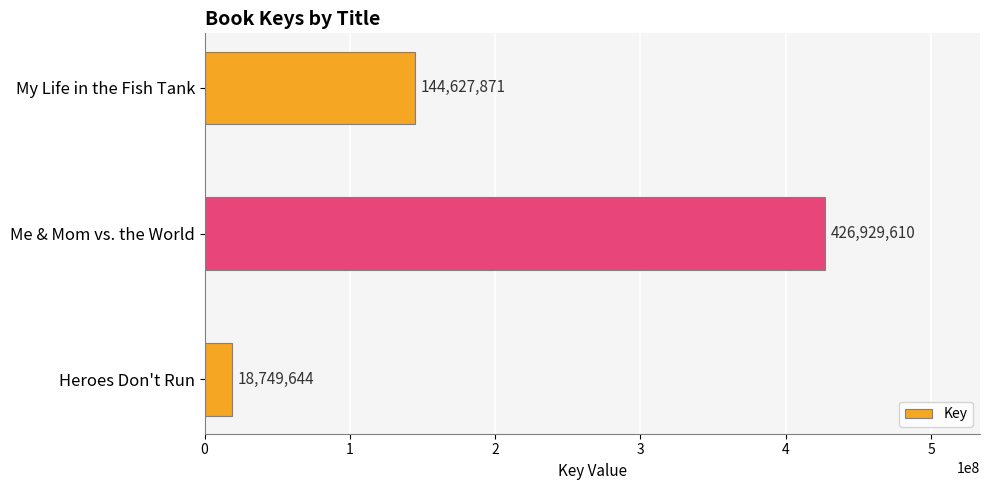

Reading top to bottom, extract all data points from this chart.

My Life in the Fish Tank=144627871	Me & Mom vs. the World=426929610	Heroes Don't Run=18749644